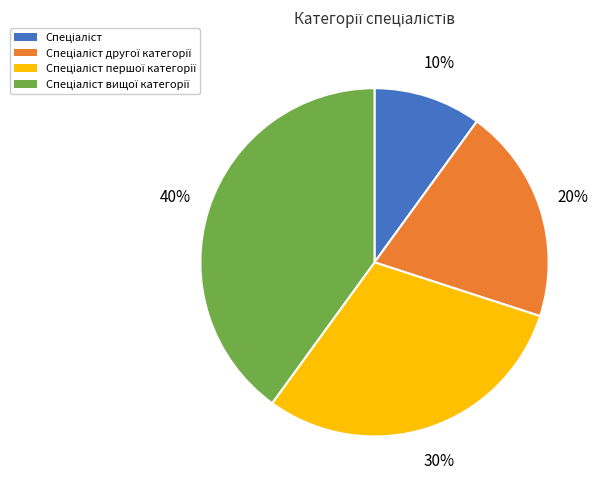

To the nearest percent, what is the difference between the largest and smallest slice percentages?

30%